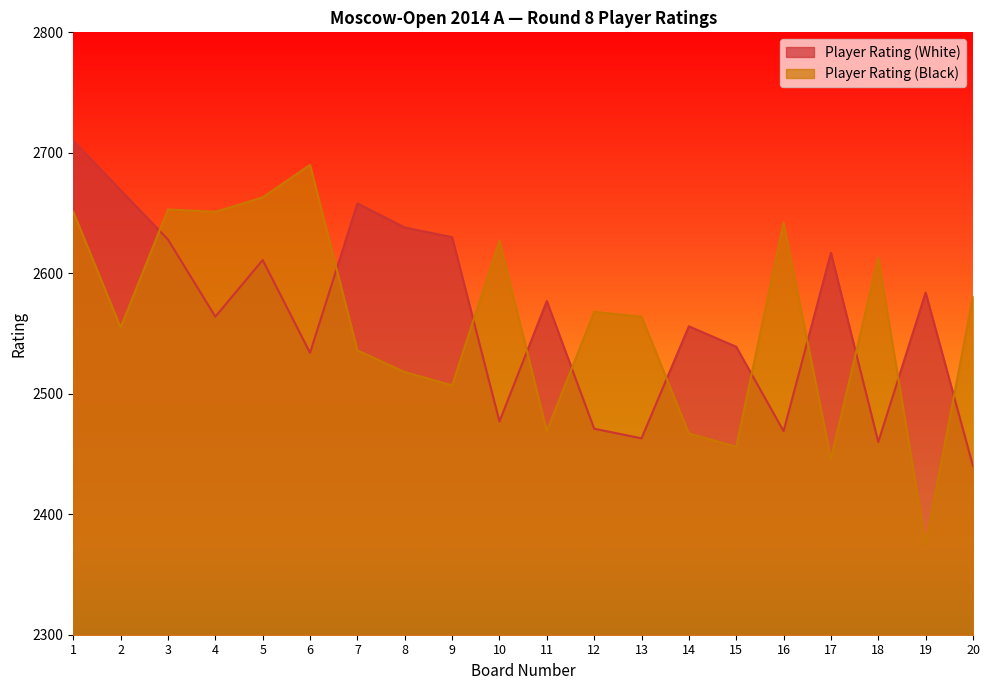

True or false: Player Rating (White) and Player Rating (Black) intersect in this chart.

True